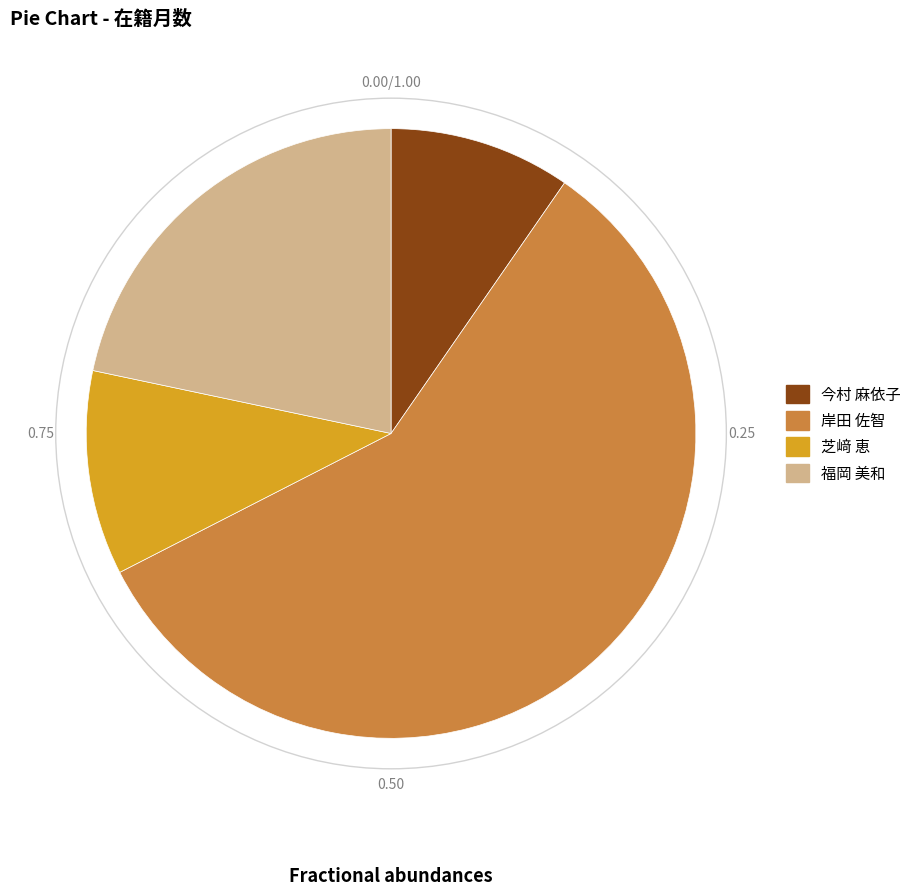

Between 芝﨑 恵 and 福岡 美和, which is larger?

福岡 美和